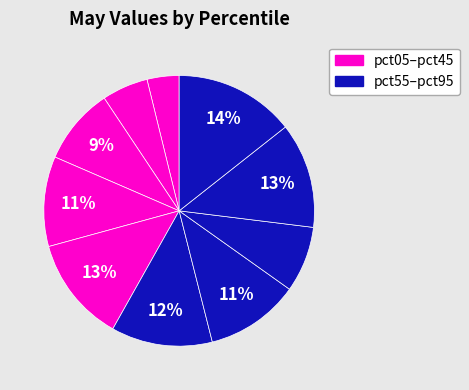

Which slice is the smallest?

pct05